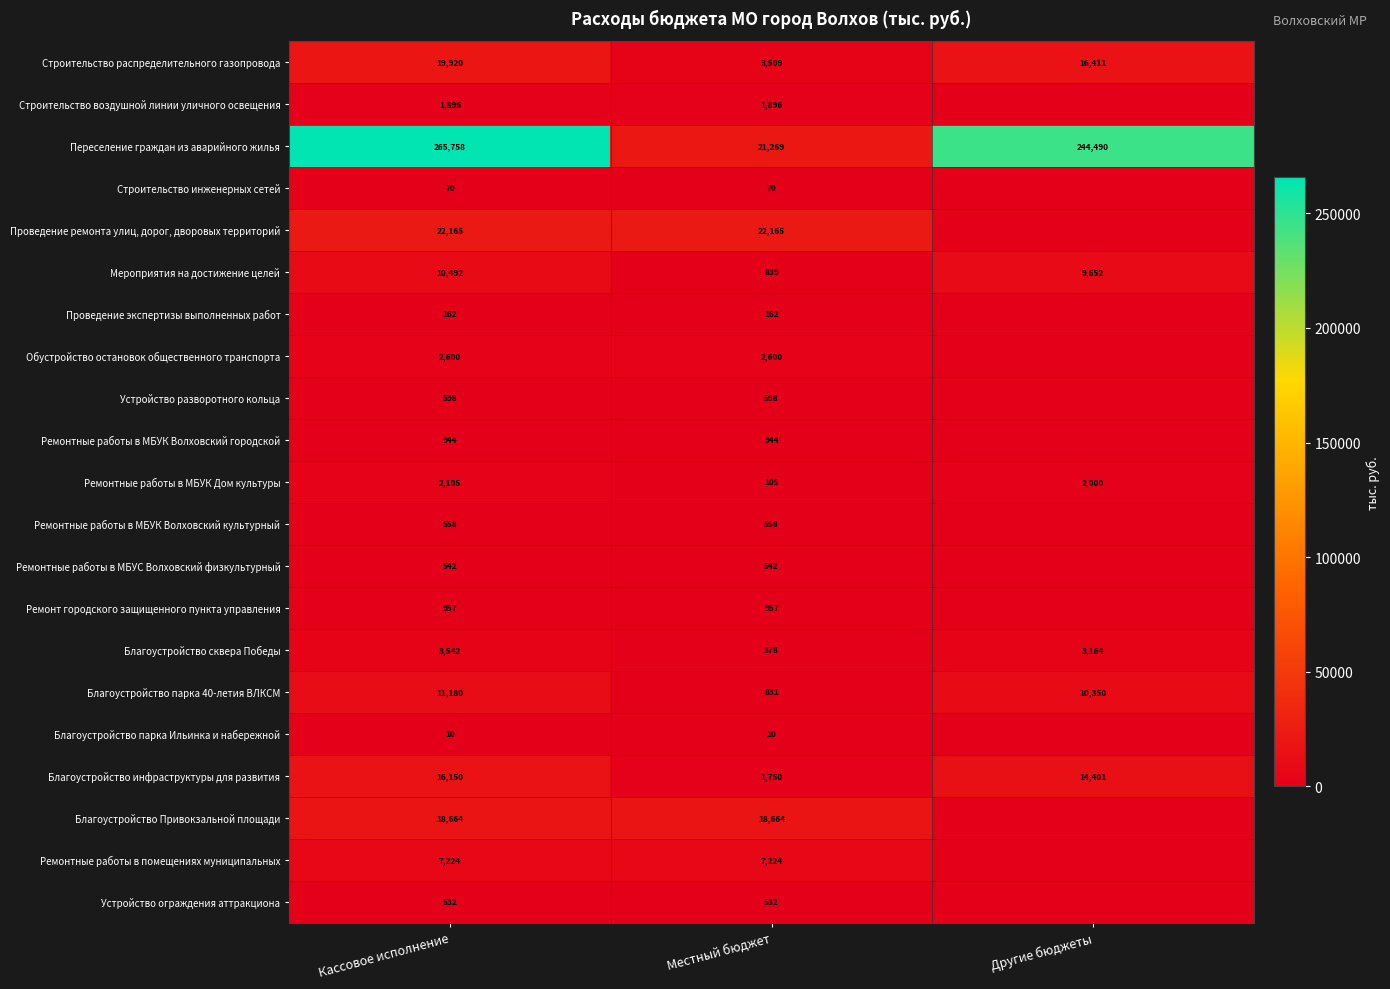

The value of Строительство инженерных сетей at Кассовое исполнение is 108.3. True or false?

False